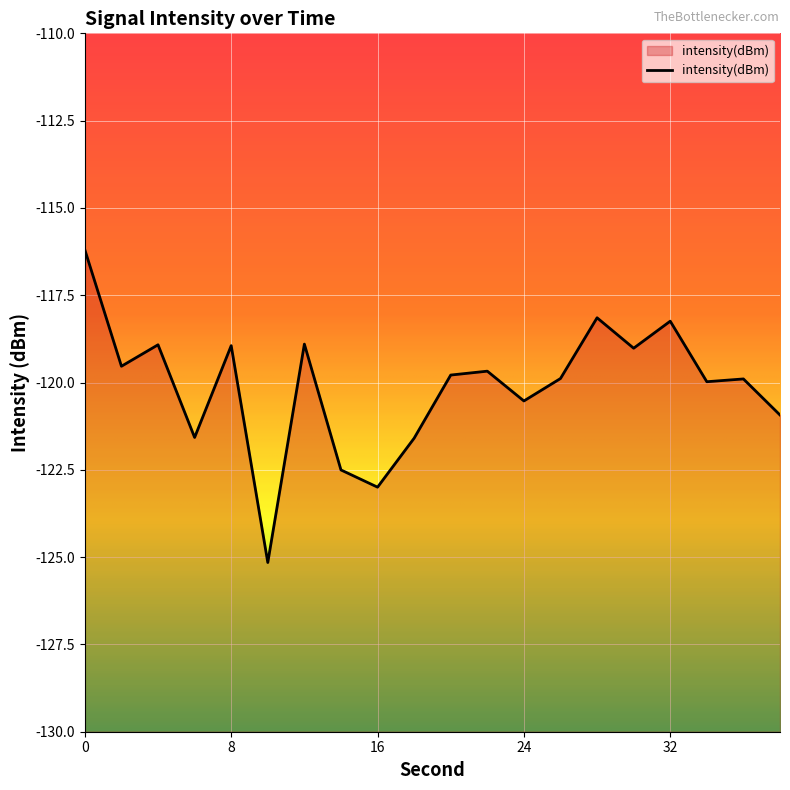

List the labels in order of value, largest first.

0, 28, 32, 12, 4, 8, 30, 2, 22, 20, 26, 36, 34, 24, 38, 6, 18, 14, 16, 10